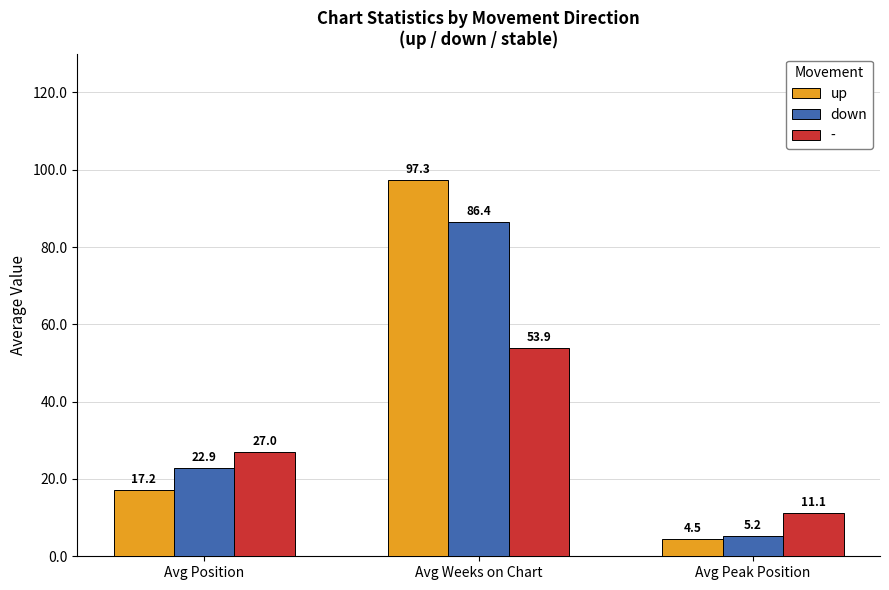

Reading left to right, list all the values displayed in this chart.

up: Avg Position=17.2	Avg Weeks on Chart=97.3	Avg Peak Position=4.5
down: Avg Position=22.9	Avg Weeks on Chart=86.4	Avg Peak Position=5.2
-: Avg Position=27.0	Avg Weeks on Chart=53.9	Avg Peak Position=11.1